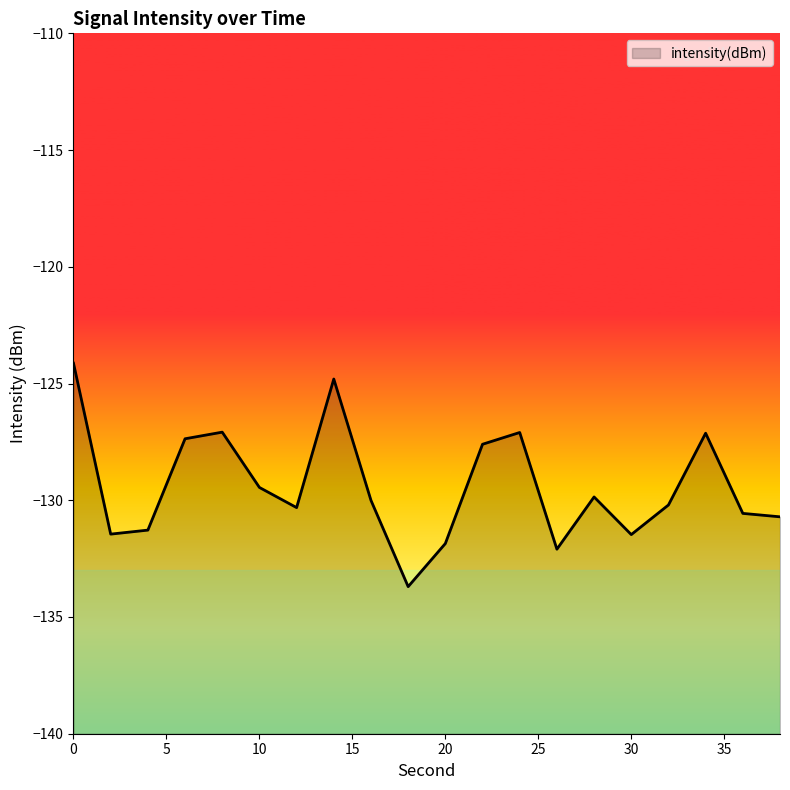

What is the difference between the second highest and minimum values?

8.9